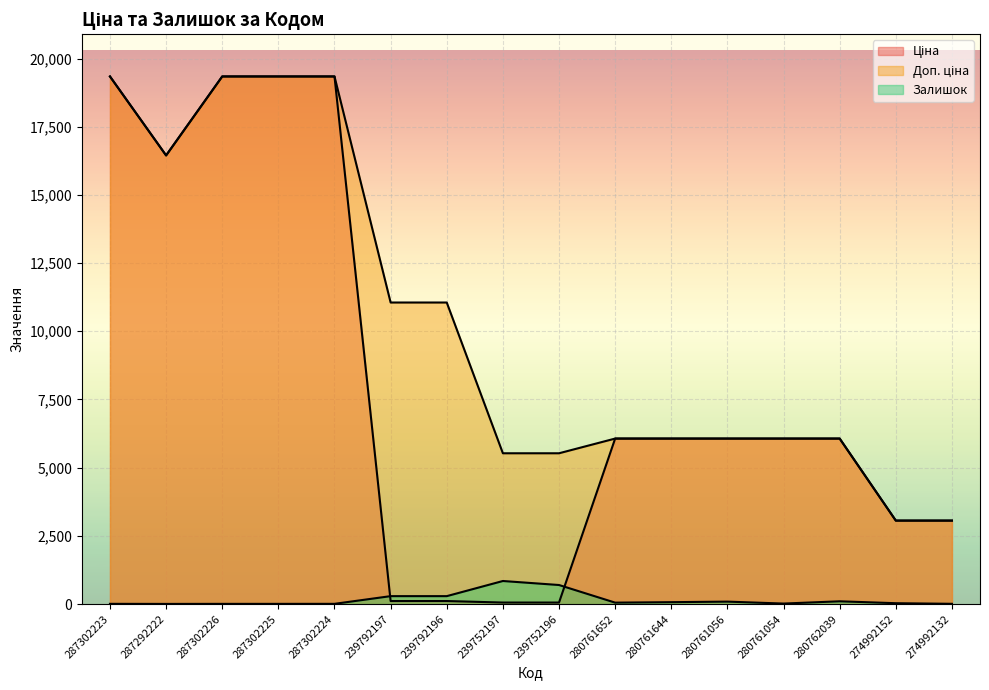

What is the difference between the maximum and minimum values in the Залишок series?

840.0